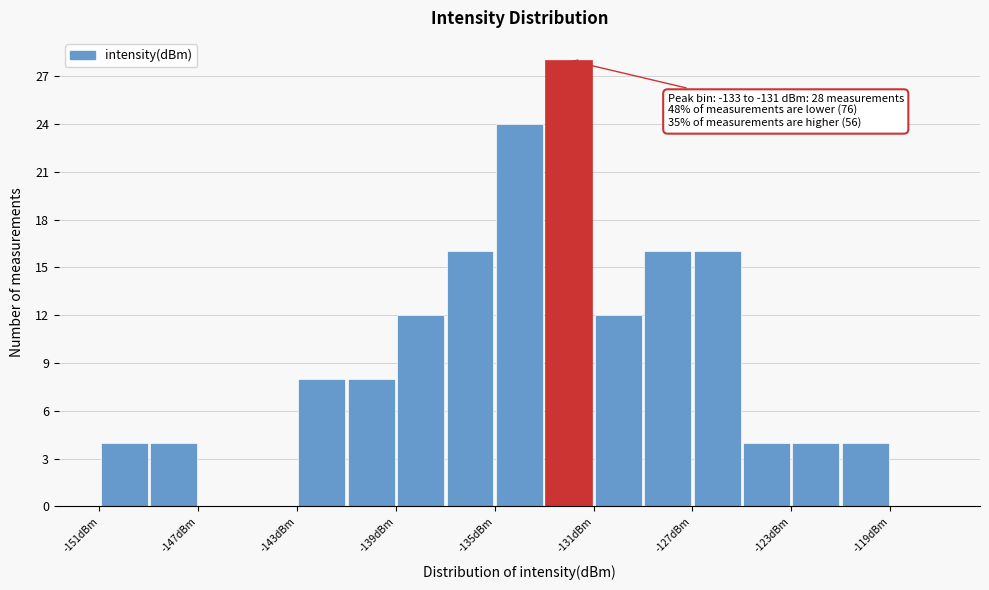

Which range on the x-axis has the tallest bar?

-133 to -131